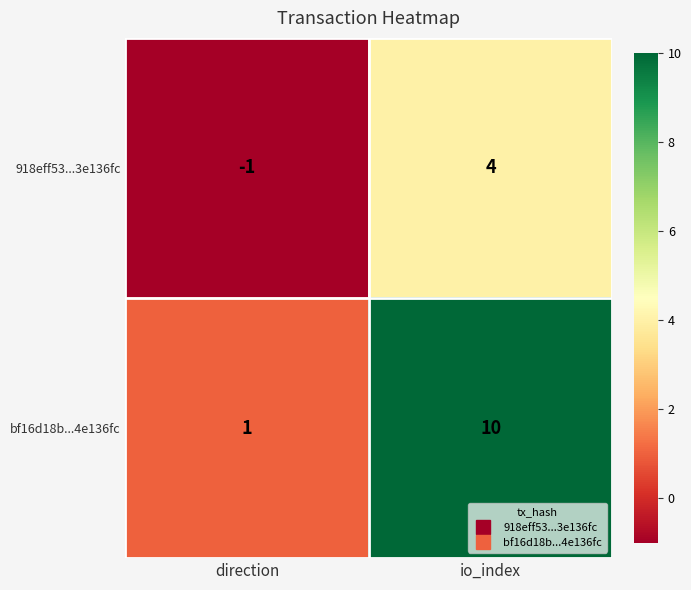

Which label corresponds to the smallest value in the chart?

direction